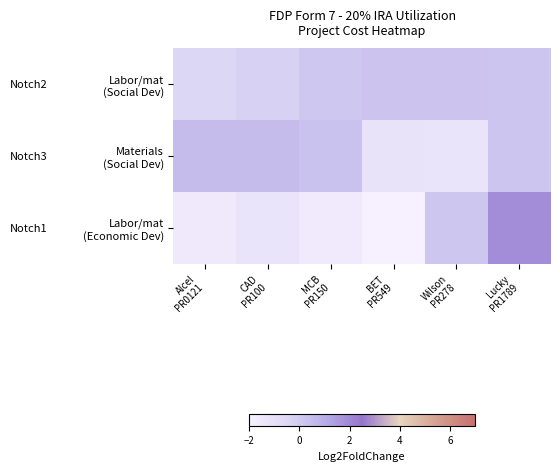

Which series has the widest spread of values?

Labor/mat (Economic Dev)